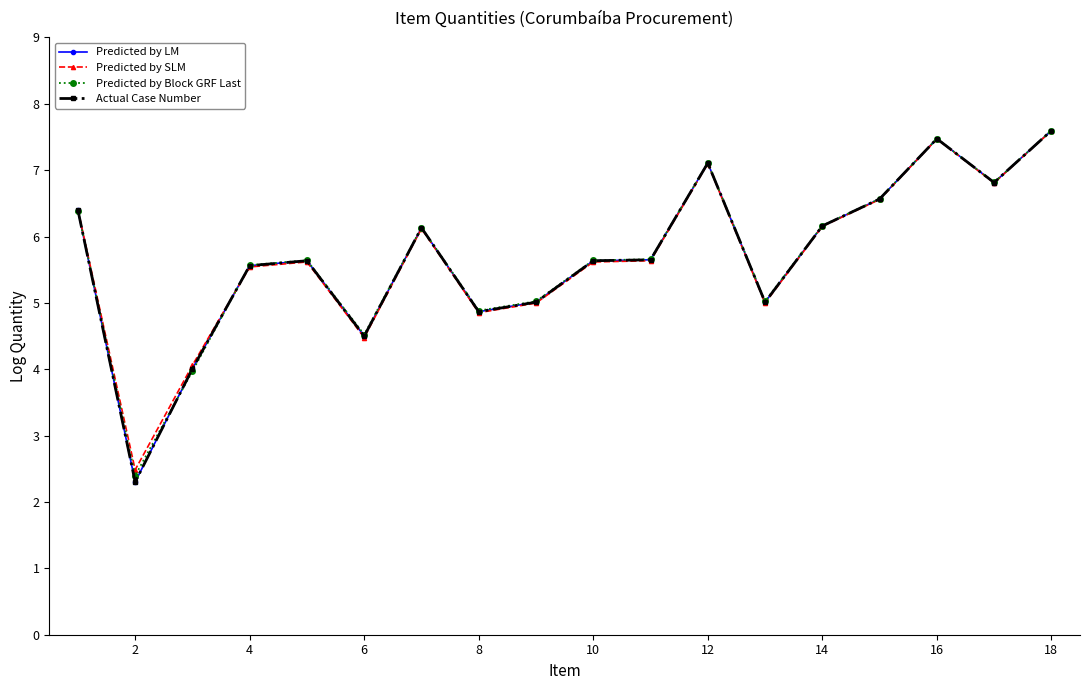

Which series has the largest total across all categories?

Predicted by Block GRF Last